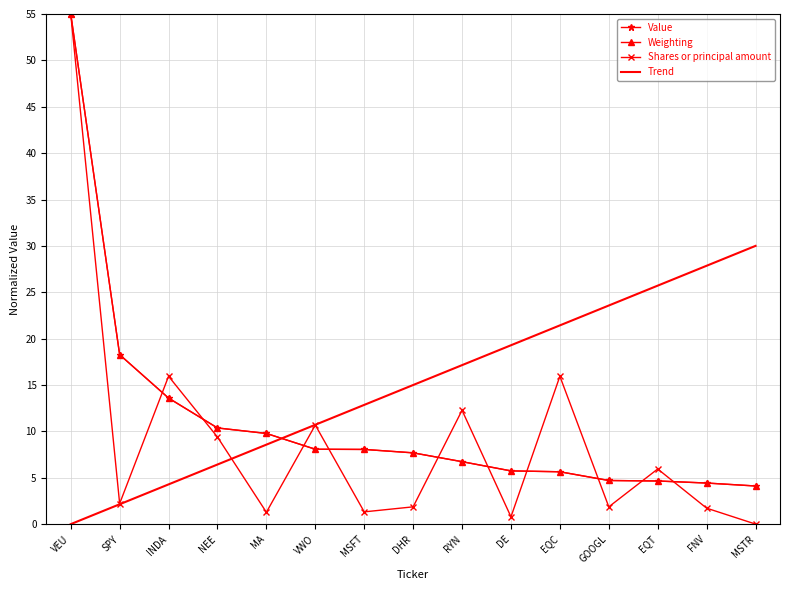

Which series has the largest range (max minus min)?

Shares or principal amount